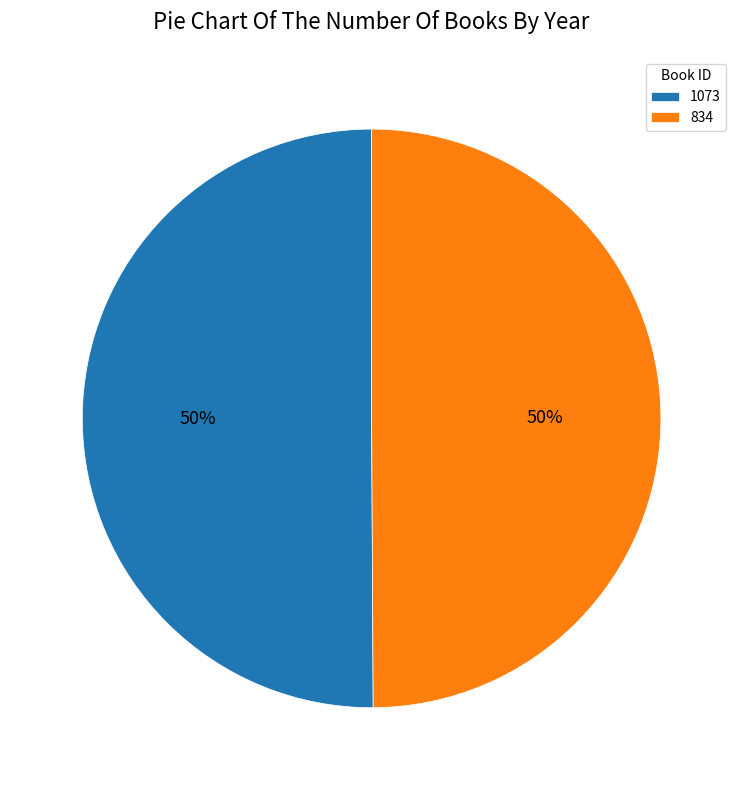

How many segments does this pie chart have?

2